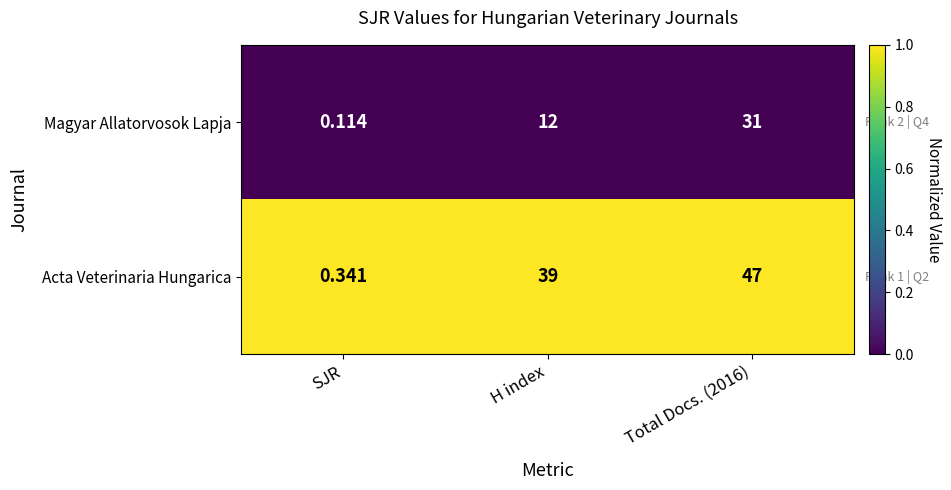

What is the total value across all series at Total Docs. (2016)?

78.0